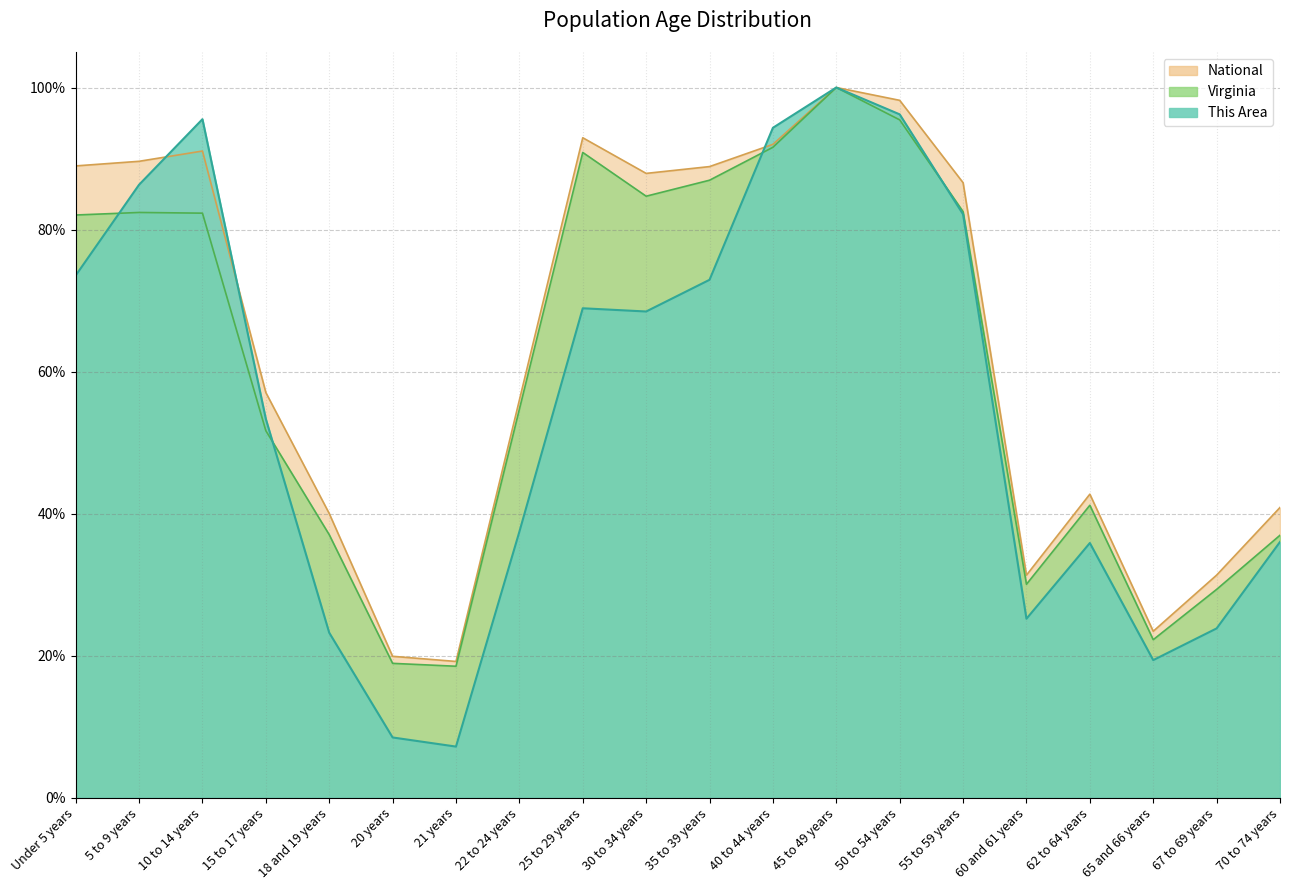

What is the difference between the maximum and minimum values in the National series?

0.8